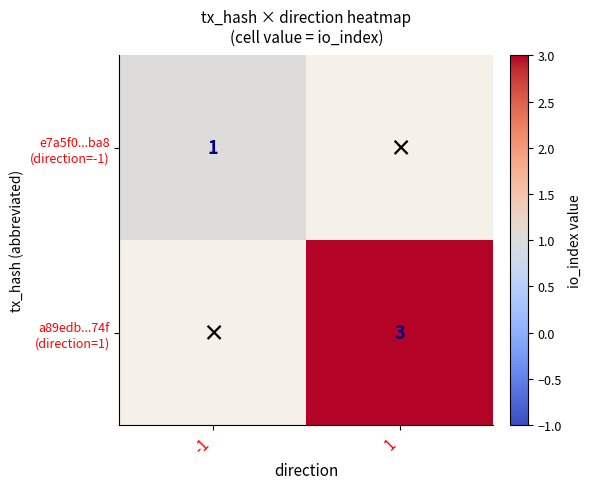

Which category has the highest value across all series?

1